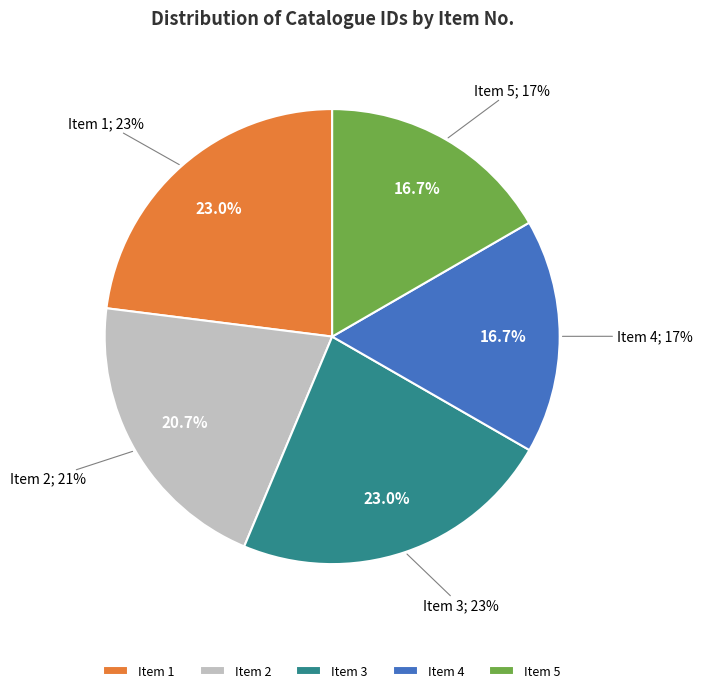

True or false: 2 accounts for 29% of the total.

False